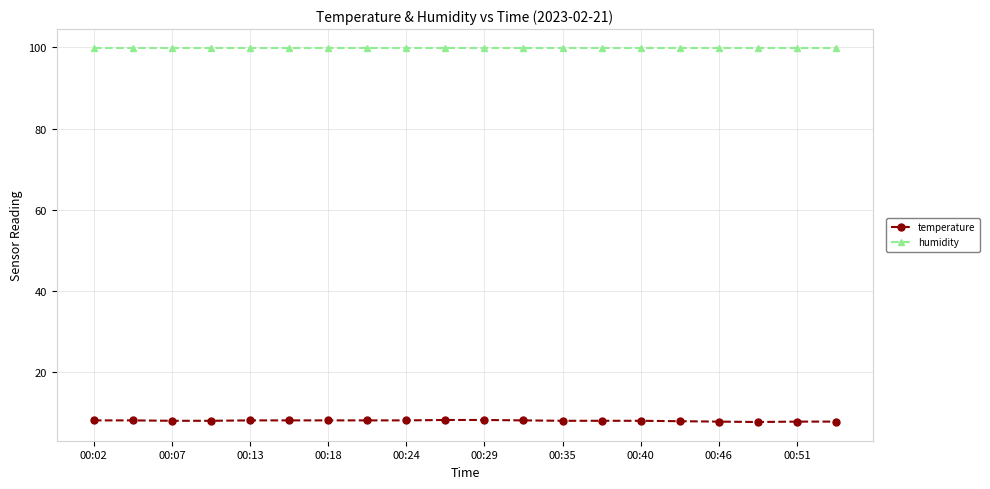

List the series in order of their peak value, lowest first.

temperature, humidity